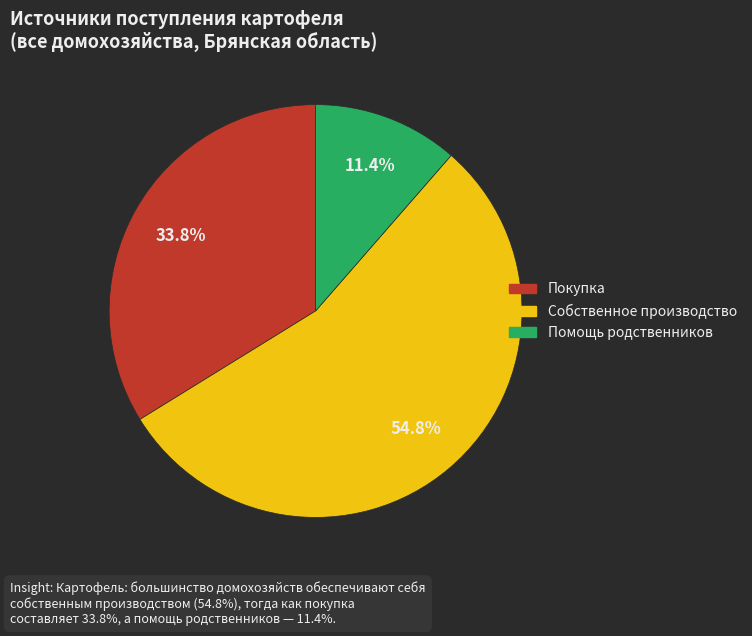

Is there any slice that represents more than half of the pie?

Yes